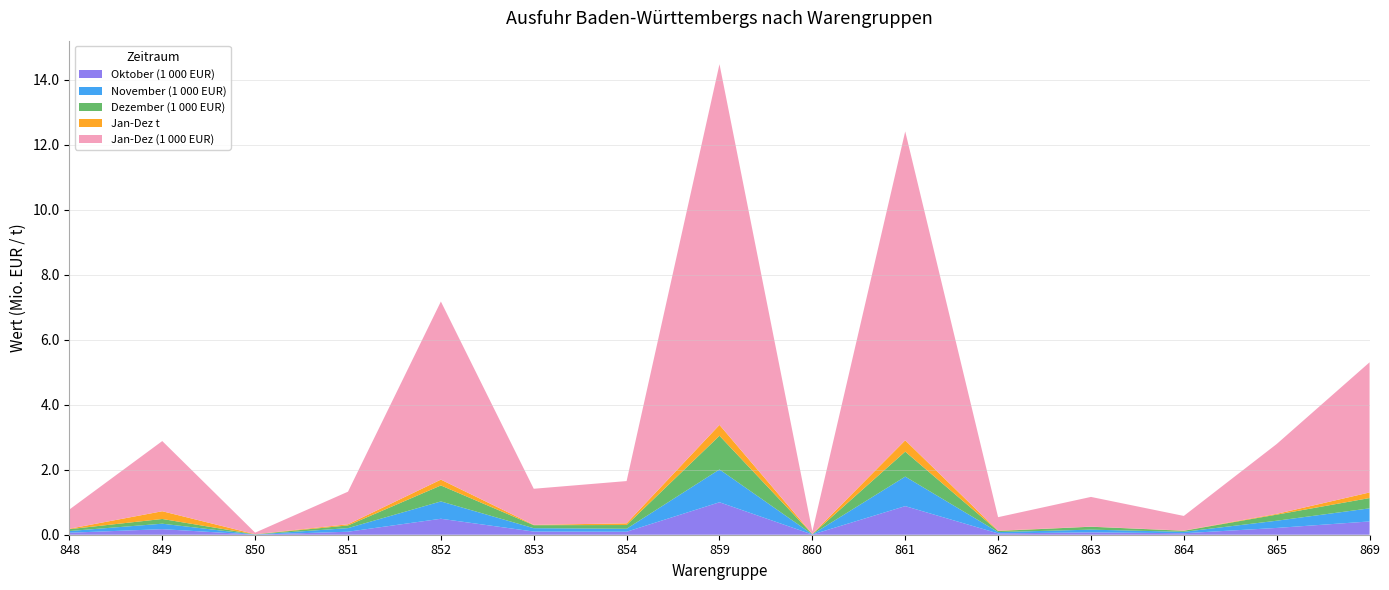

Reading left to right, transcribe all the data shown in this chart.

Oktober (1 000 EUR): 61187.4	171233.6	2537.7	92274.6	490997.0	97073.5	92433.8	998765.6	5911.8	879782.1	40377.8	72389.6	45375.0	208865.4	408576.8
November (1 000 EUR): 52720.7	167997.5	3678.0	111062.4	533334.8	103897.9	90639.4	1008581.7	6074.8	907937.6	40921.3	83864.8	43713.6	221761.5	402958.6
Dezember (1 000 EUR): 57249.9	145127.3	6146.9	82458.5	491183.1	92156.1	115435.2	1036721.5	5153.7	768196.1	33674.7	89551.6	32427.4	187244.4	316746.0
Jan-Dez t: 13515.6	237970.6	3045.0	35902.8	179610.3	10833.5	51976.7	333862.1	7563.1	348043.9	9334.5	3303.4	5521.5	24422.0	171909.7
Jan-Dez (1 000 EUR): 590451.9	2158833.5	48119.5	1002416.3	5478159.1	1109745.7	1299961.0	11095315.7	76136.7	9501681.4	415369.7	913616.4	450947.7	2147520.7	4003310.6